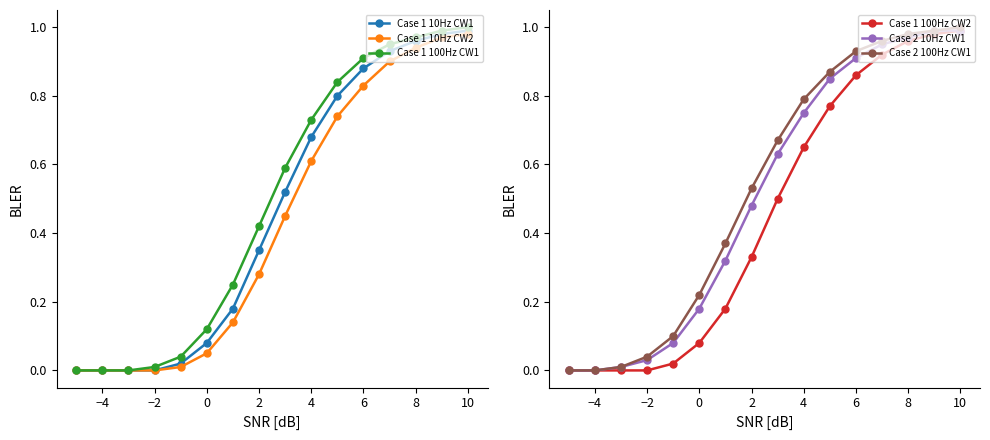

How many data points does each series have?

16